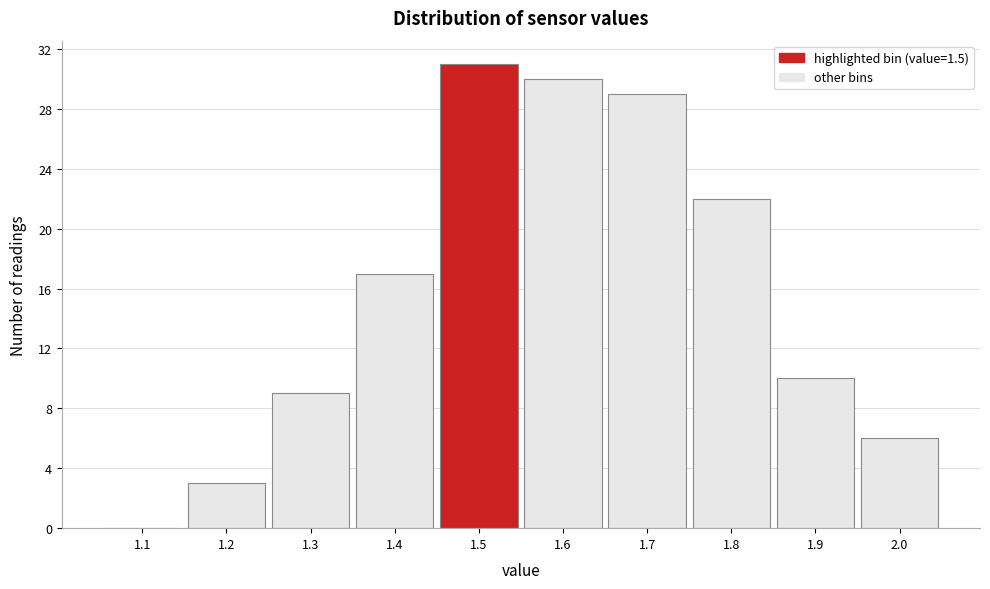

Reading left to right, what are all the values shown in this chart?

1.1=0	1.2=3	1.3=9	1.4=17	1.5=31	1.6=30	1.7=29	1.8=22	1.9=10	2.0=6